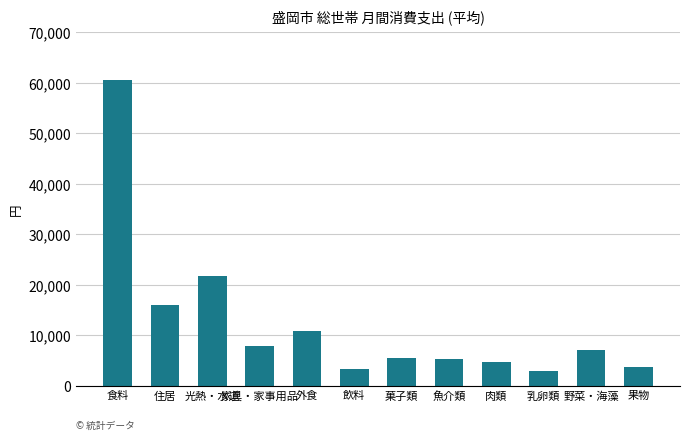

Where is the data nearest to the value 31737?

光熱・水道